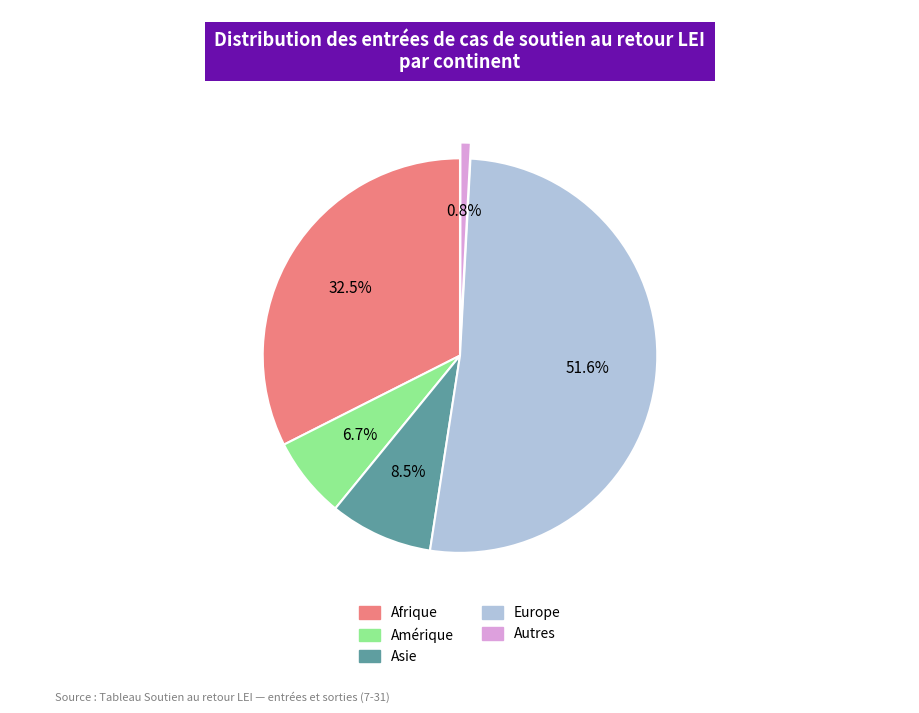

True or false: Autres accounts for 1% of the total.

True